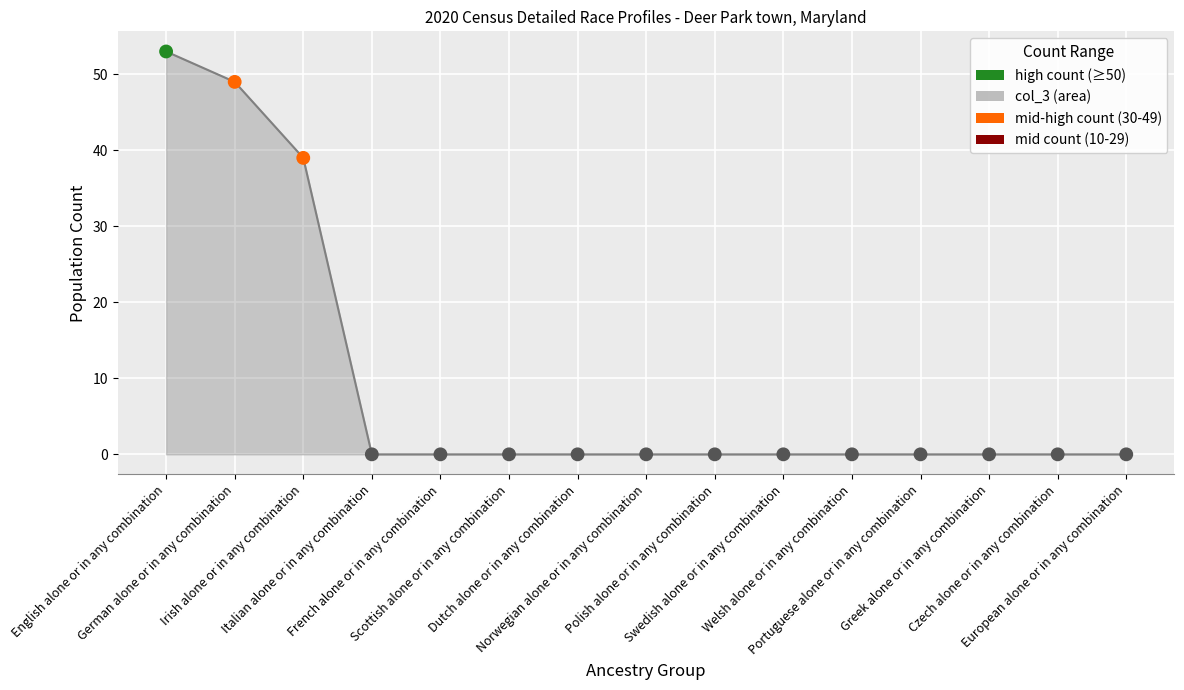

What is the difference between the maximum and minimum values?

53